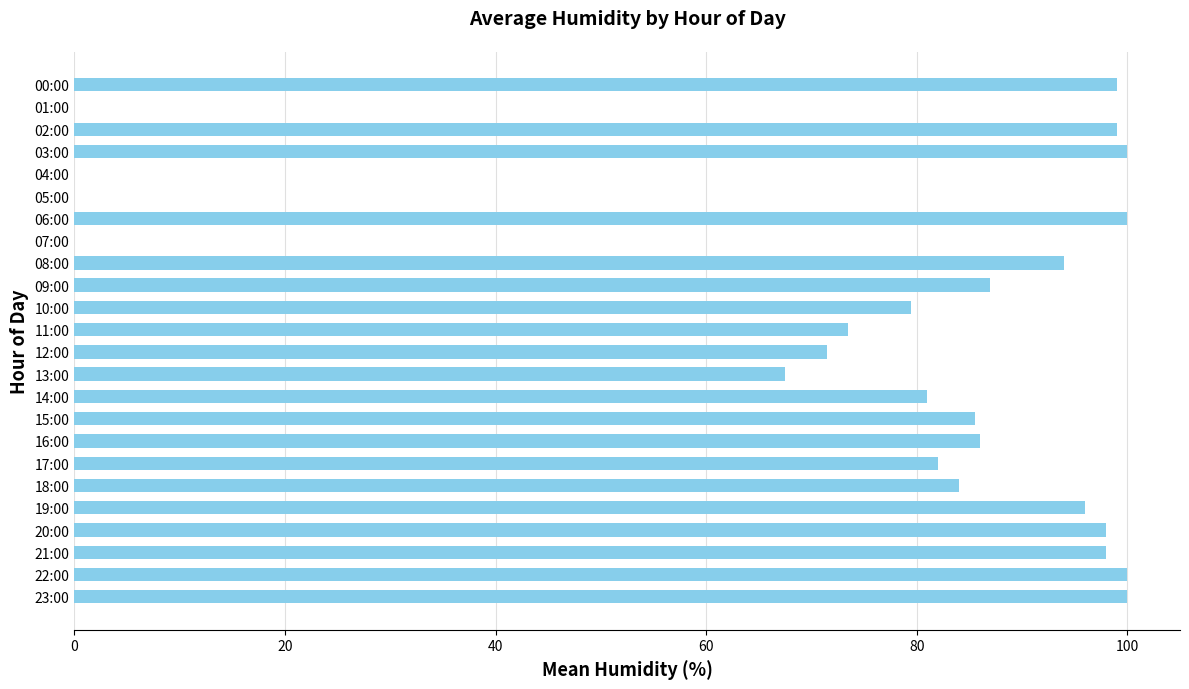

The chart shows a value of 87.0 at 09:00. True or false?

True